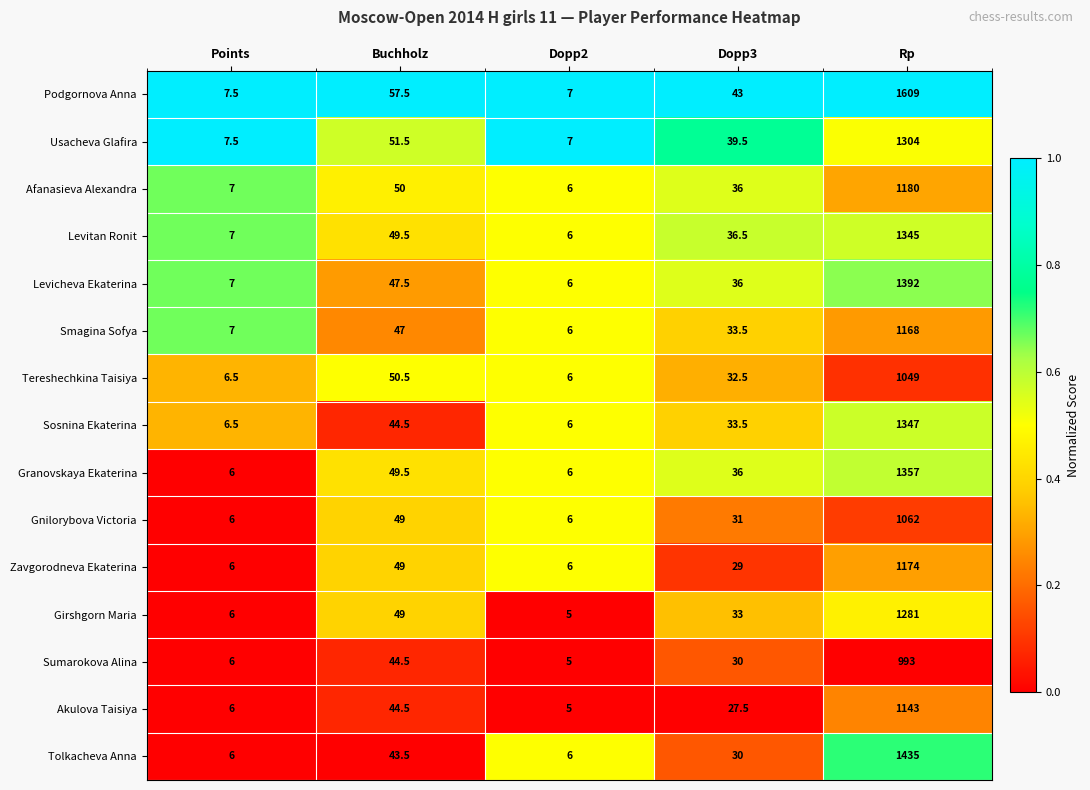

What is the average value of the Smagina Sofya series?

252.3